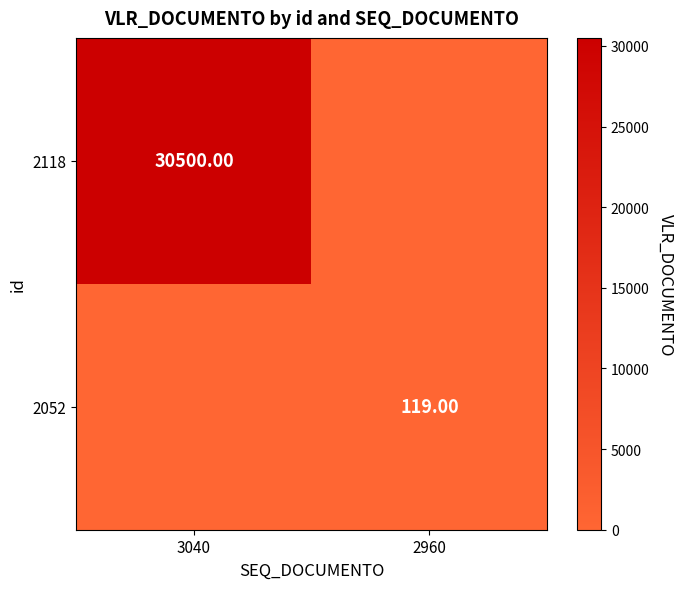

What is the sum of the 2118 values at 2960 and 3040?

30500